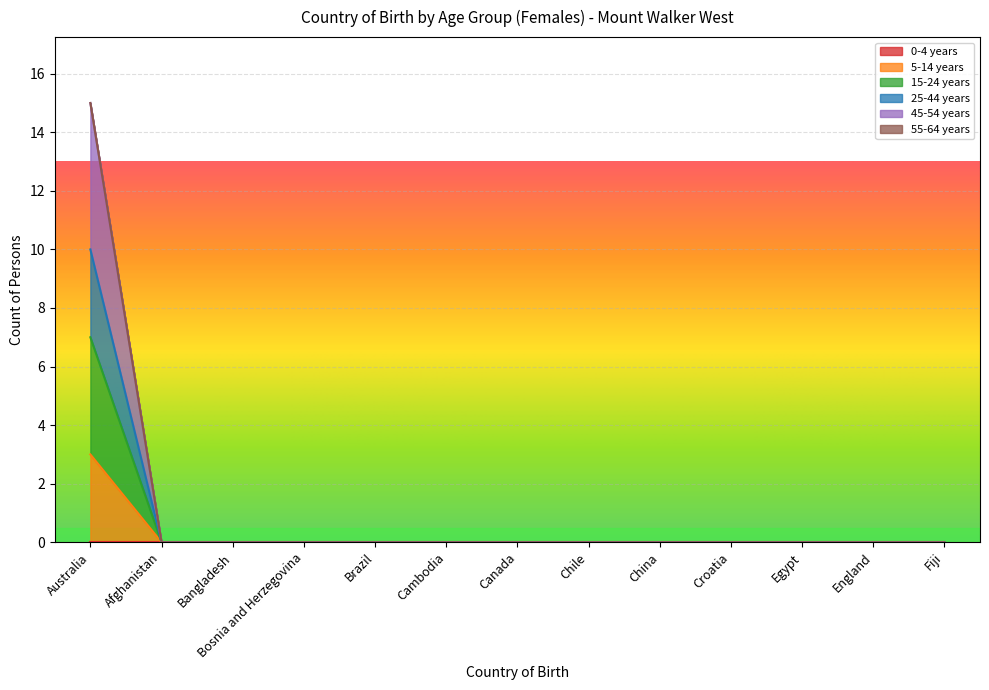

How many lines are shown in the chart?

6